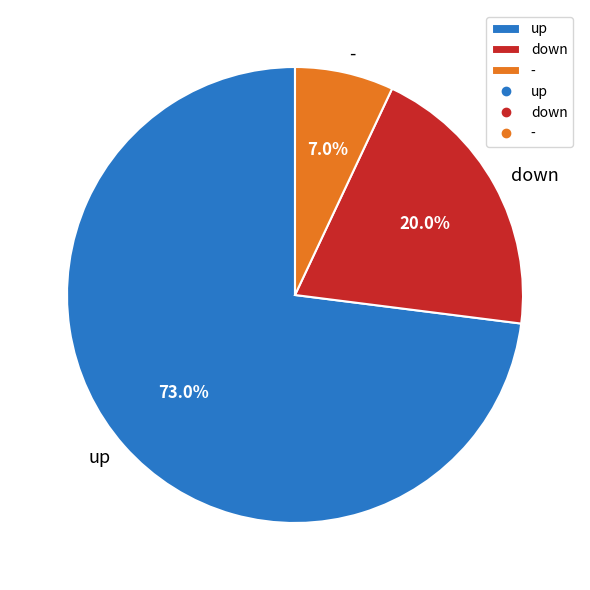

Approximately how many times larger is the value at up compared to down?

3.6